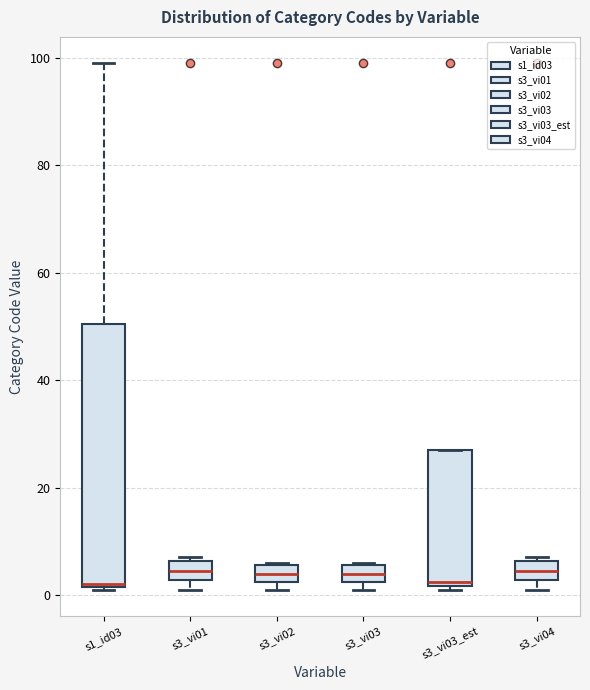

Where is the upper edge of the box for s3_vi01 on the y-axis? The values are not printed on the chart, so give them approximately, as read against the axis.

6